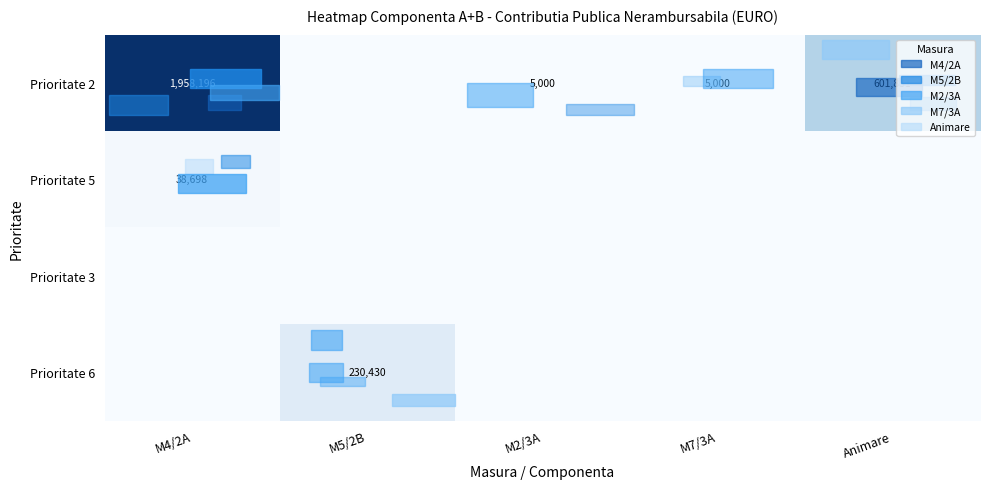

True or false: Prioritate 5 has a value of 53959 at M4/2A.

False